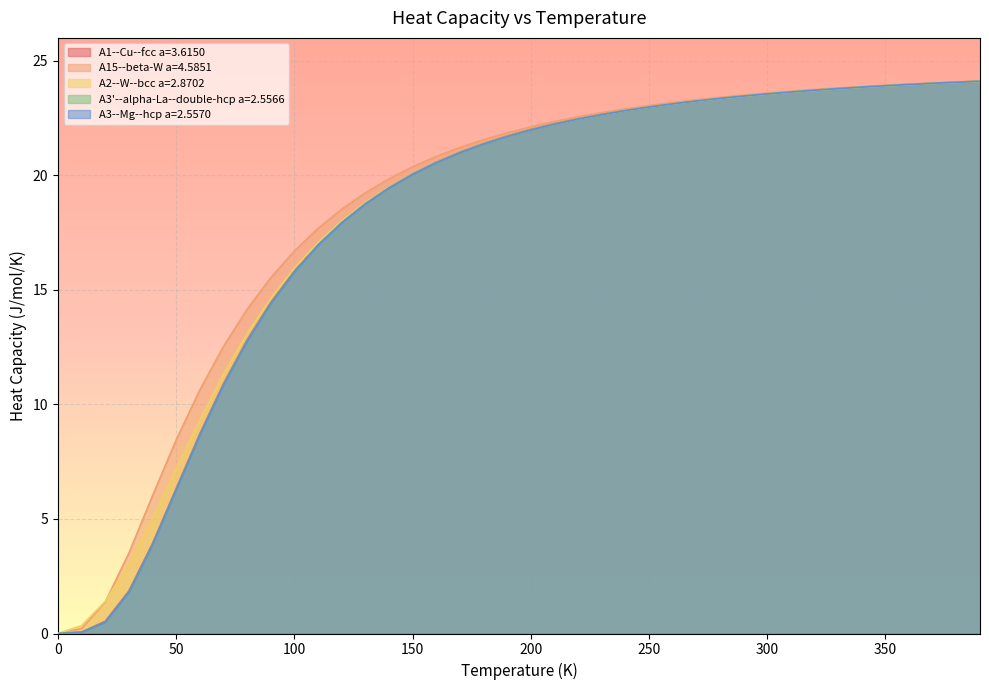

Rank the series at 200.0 from lowest to highest value.

A3--Mg--hcp a=2.5570, A2--W--bcc a=2.8702, A3'--alpha-La--double-hcp a=2.5566, A1--Cu--fcc a=3.6150, A15--beta-W a=4.5851